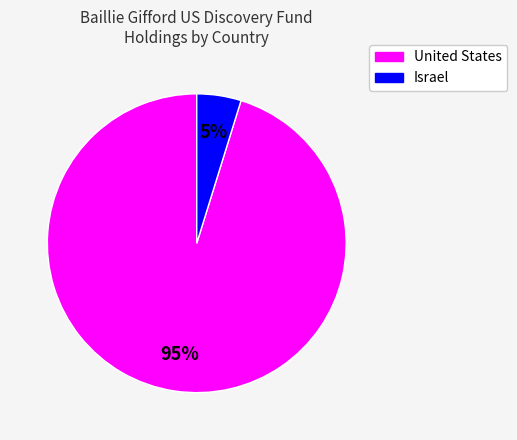

To the nearest percent, what is the average slice percentage?

50%